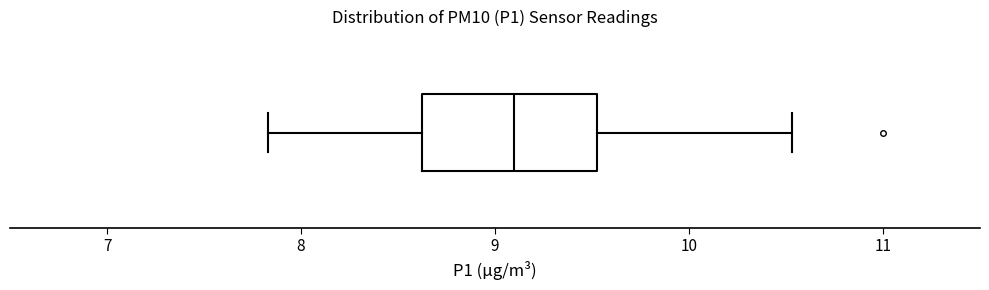

Transcribe this box plot: give where the median line is, the range the box spans, and where the two whiskers end, as read against the x-axis. The values are not printed on the chart, so give them approximately, as read against the axis.

median 9.1, box 8.6 to 9.5, whiskers 7.8 to 10.5